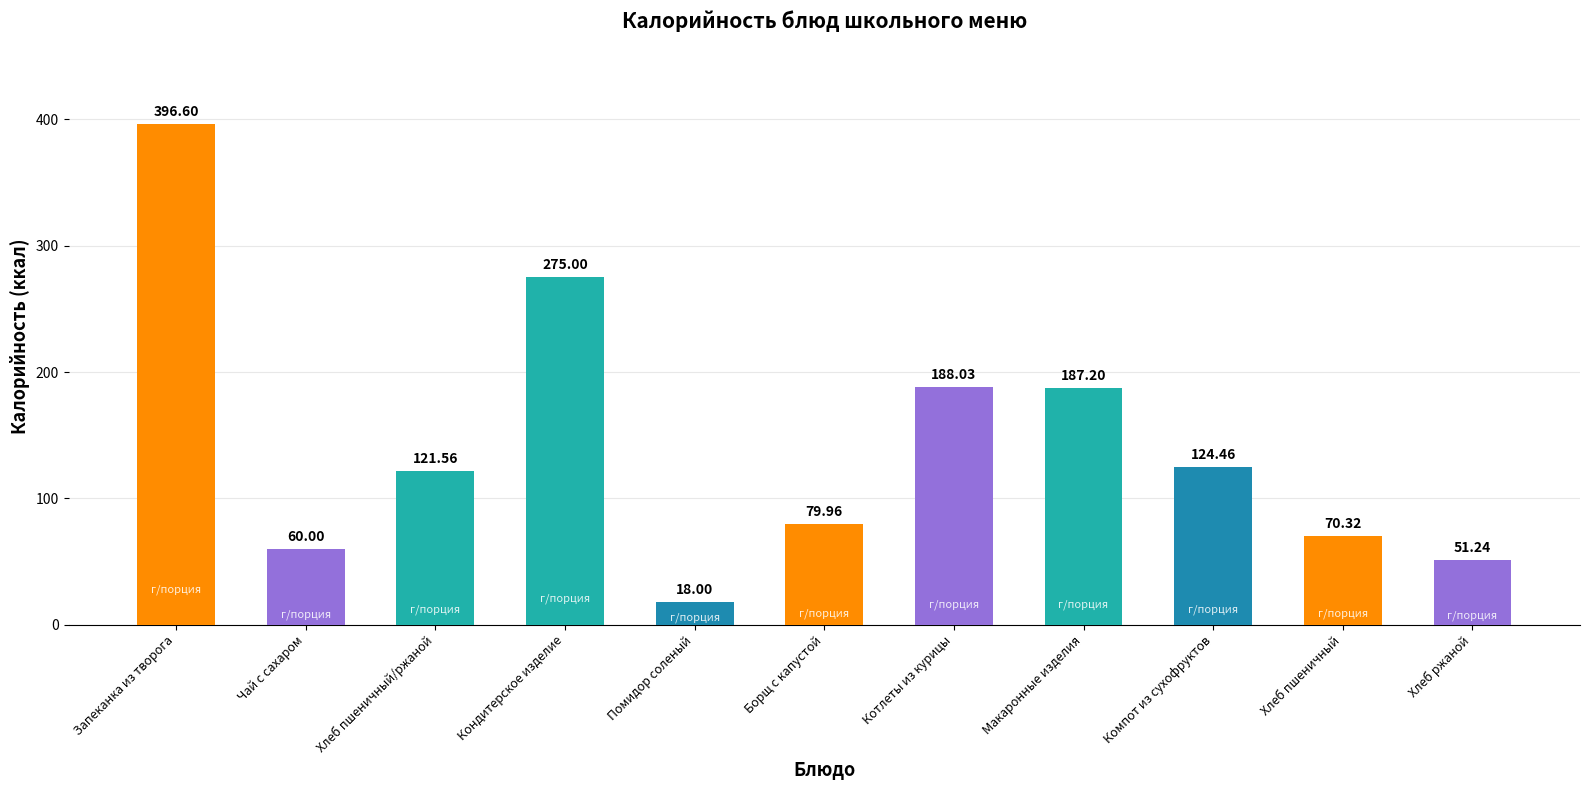

How many bars are there in total?

11